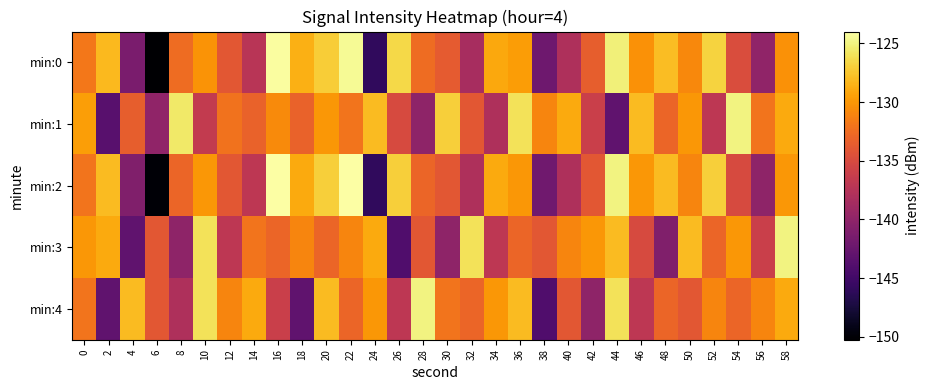

What is the total value across all series at 58?

-643.3